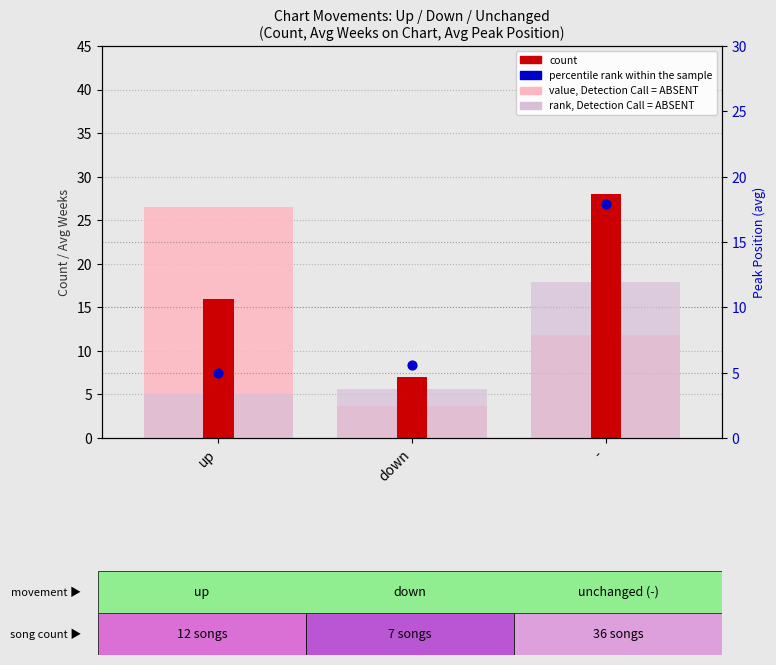

Which series contains the highest Y value?

count